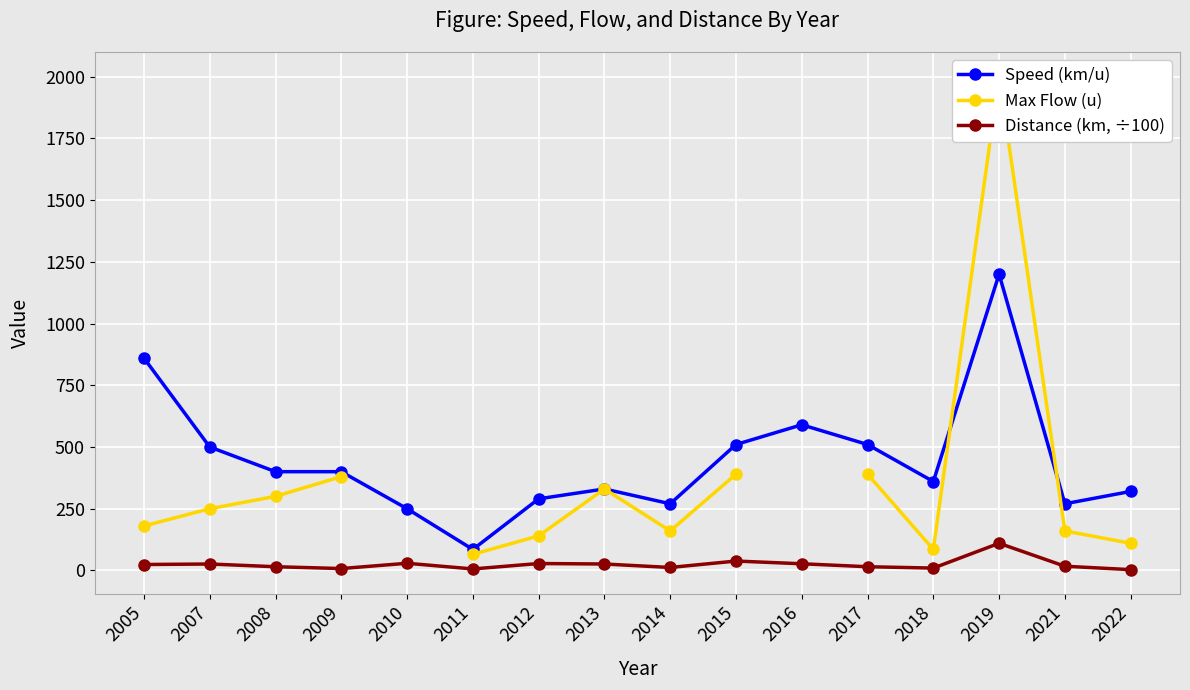

Is the value of Max Flow (u) at 2022 greater than the value of Speed (km/u) at 2008?

No